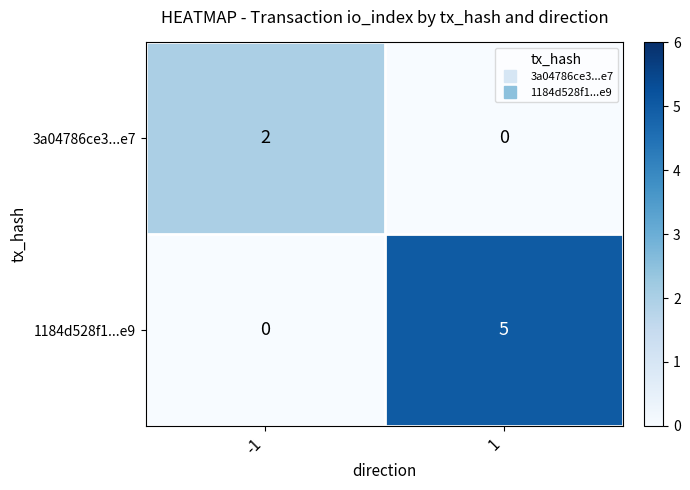

What is the greatest value displayed?

5